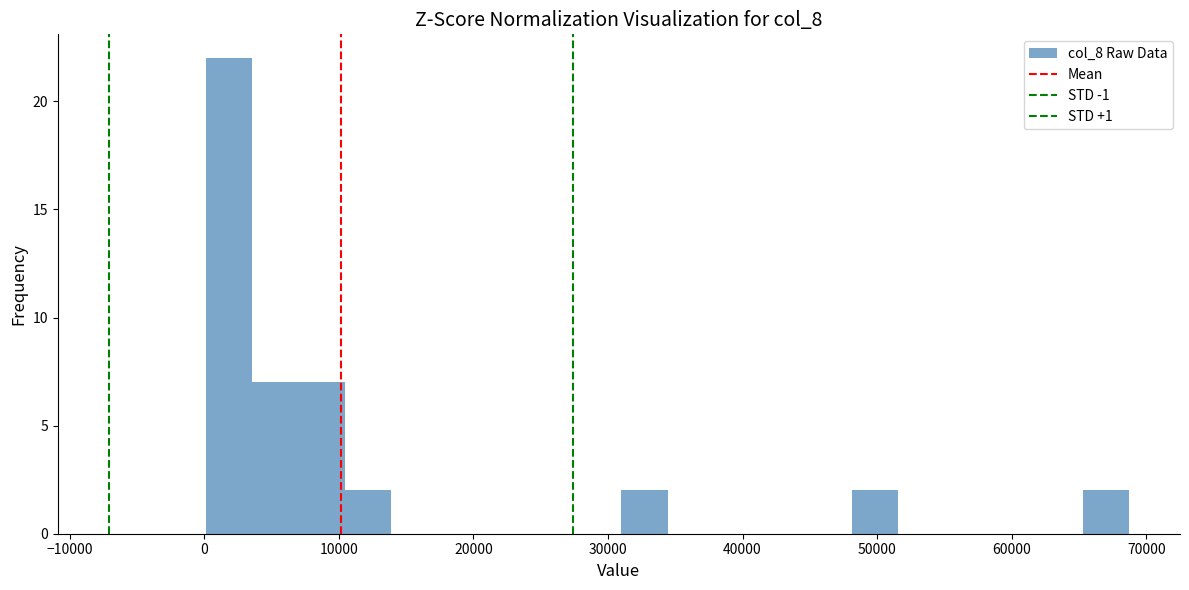

Around what value on the x-axis is the tallest bar? Give the approximate position of its centre, as read against the axis.

2000